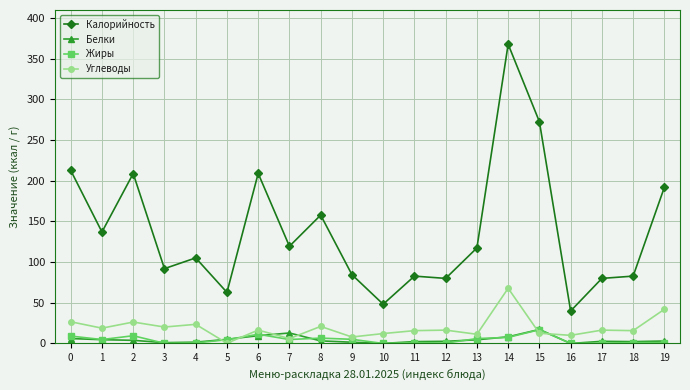

What is the average value of the Белки series?

4.6